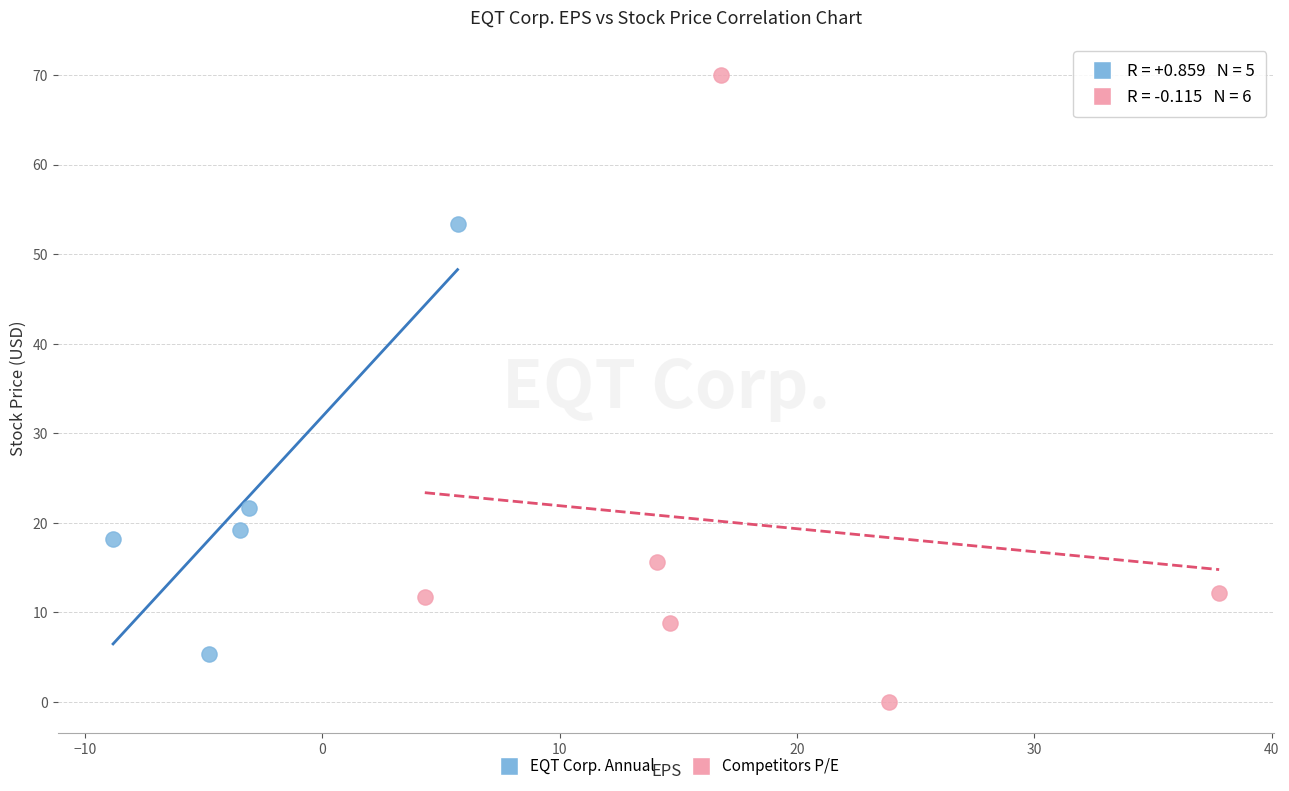

Which series reaches the minimum Y coordinate?

Competitors P/E